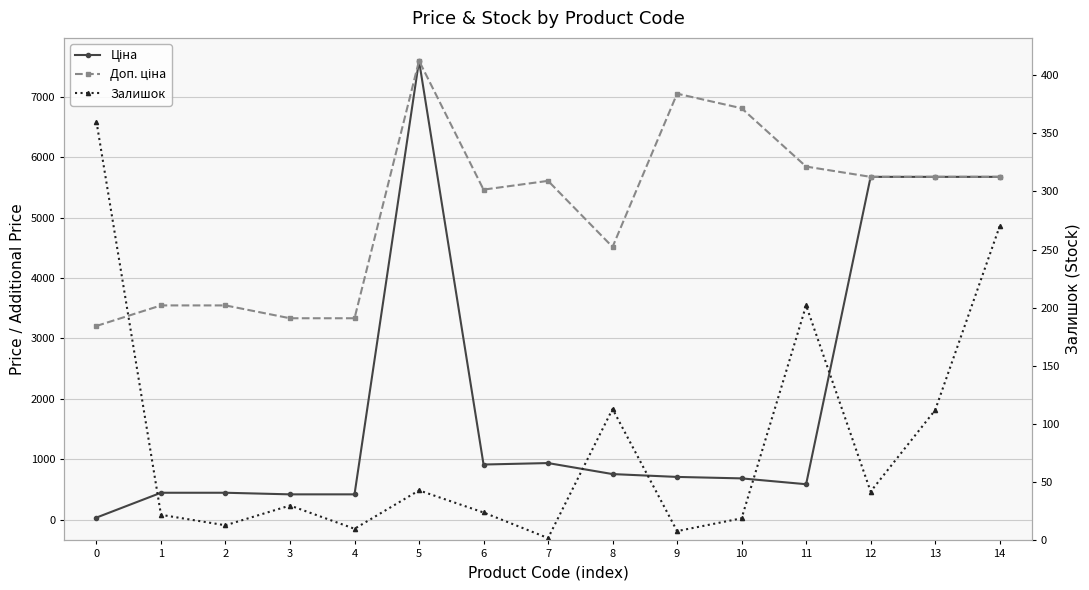

What is the difference between the maximum and second lowest values in the Залишок series?

352.0